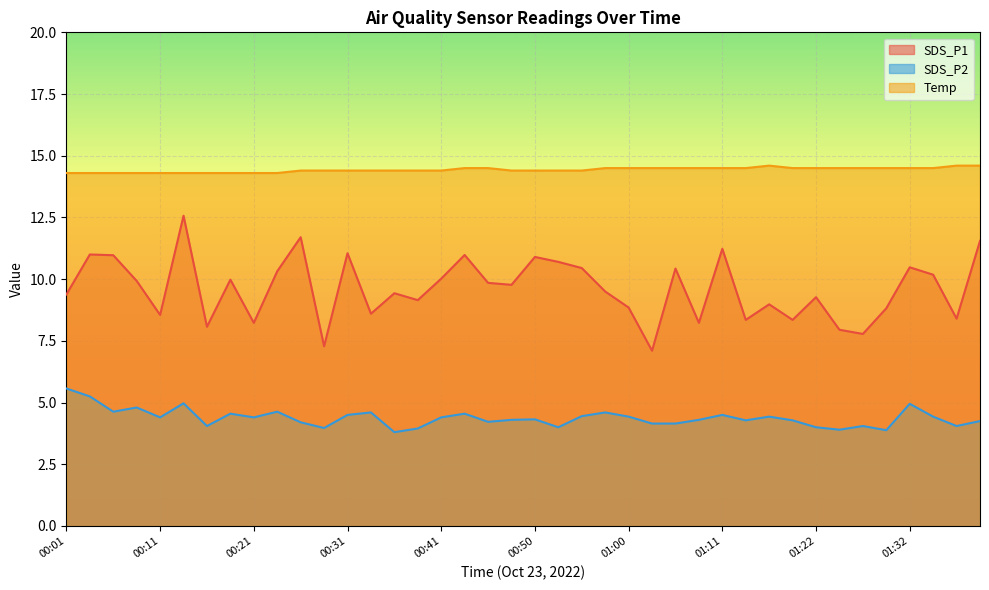

Count the number of categories in the chart.

40